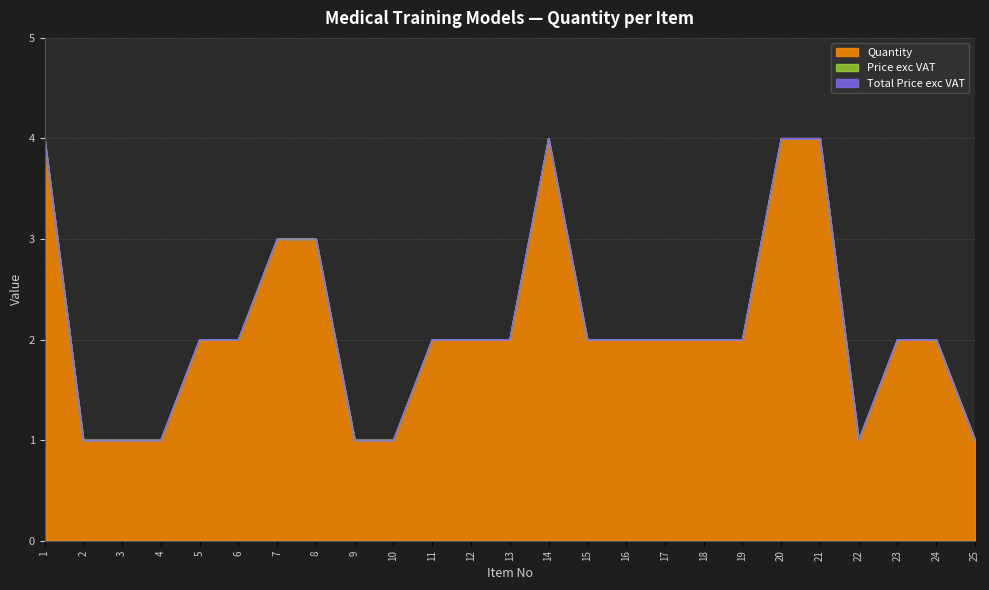

How many lines are shown in the chart?

3